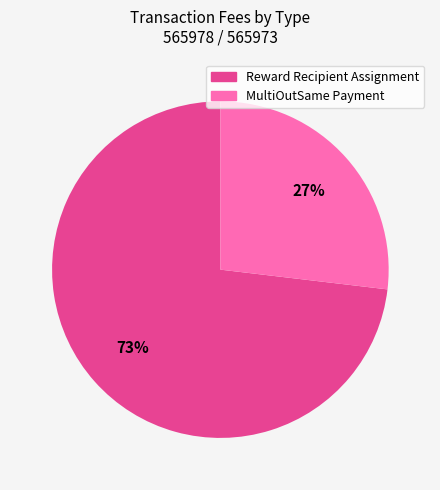

What is the smallest slice in the pie chart?

MultiOutSame Payment